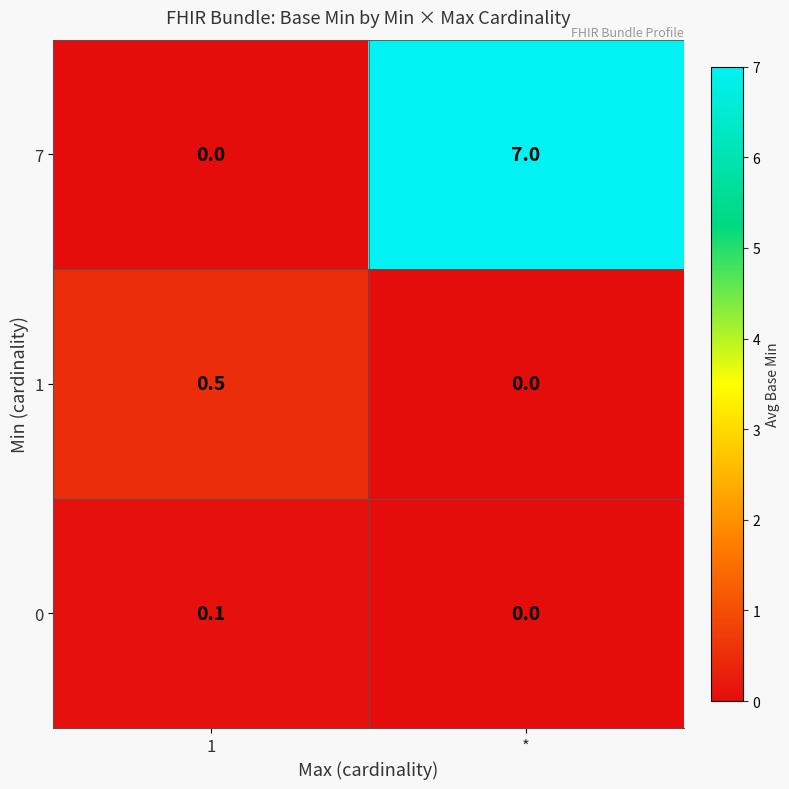

Which series has the largest range (max minus min)?

7